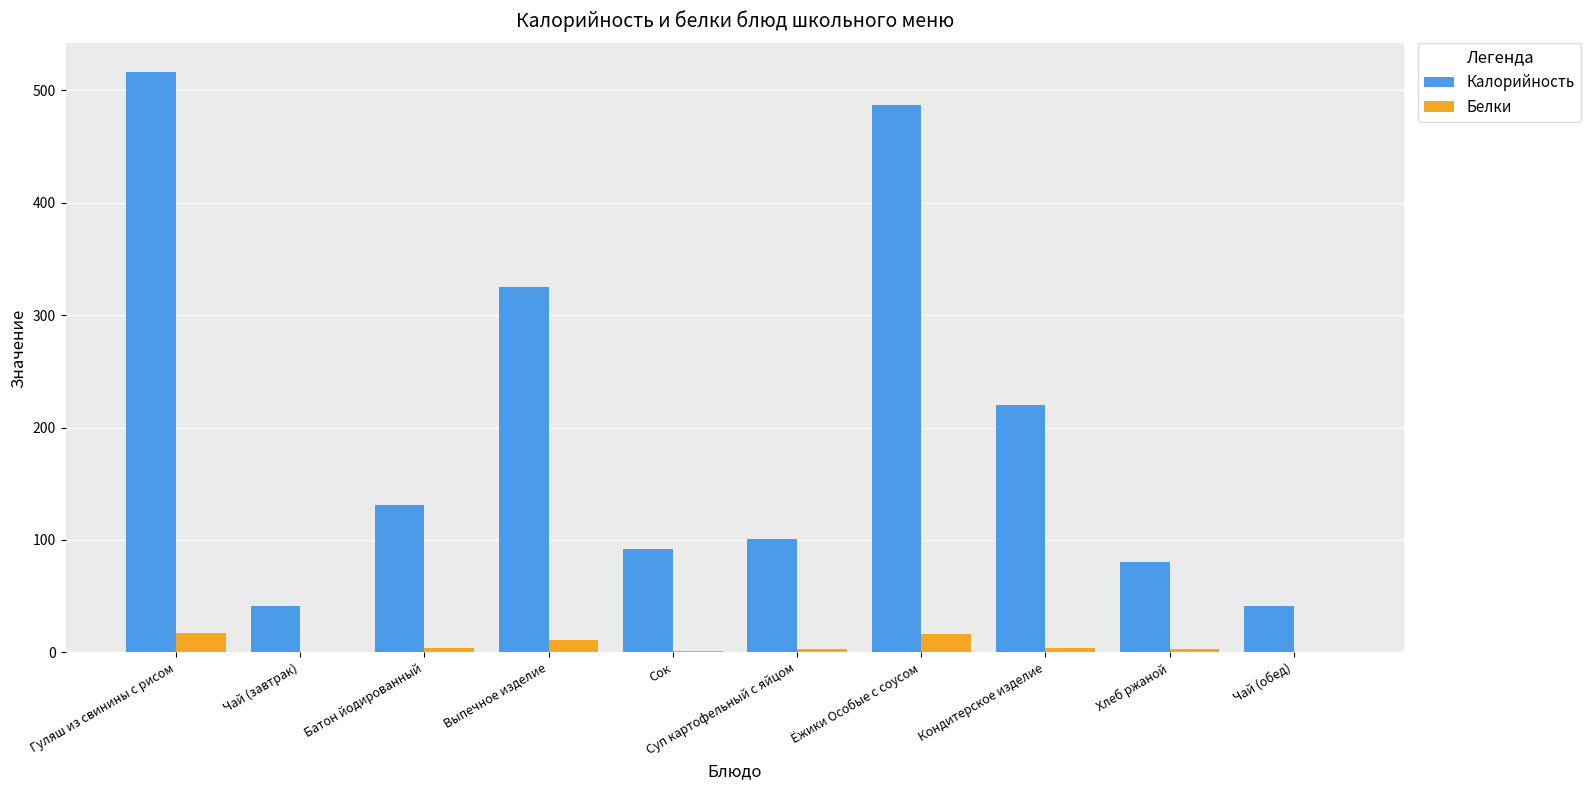

How many data points does each series have?

10